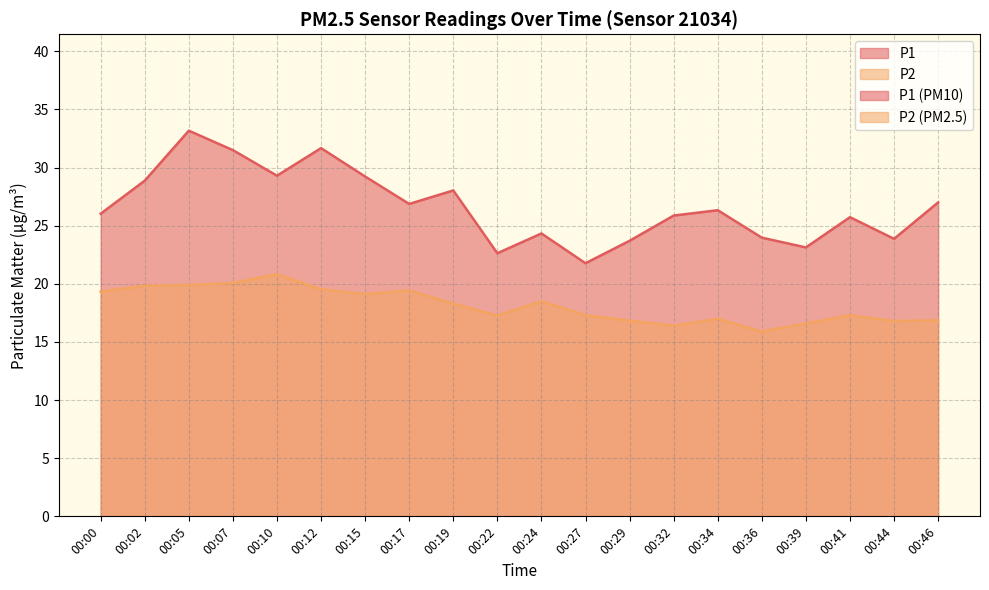

True or false: P1 and P2 intersect in this chart.

False